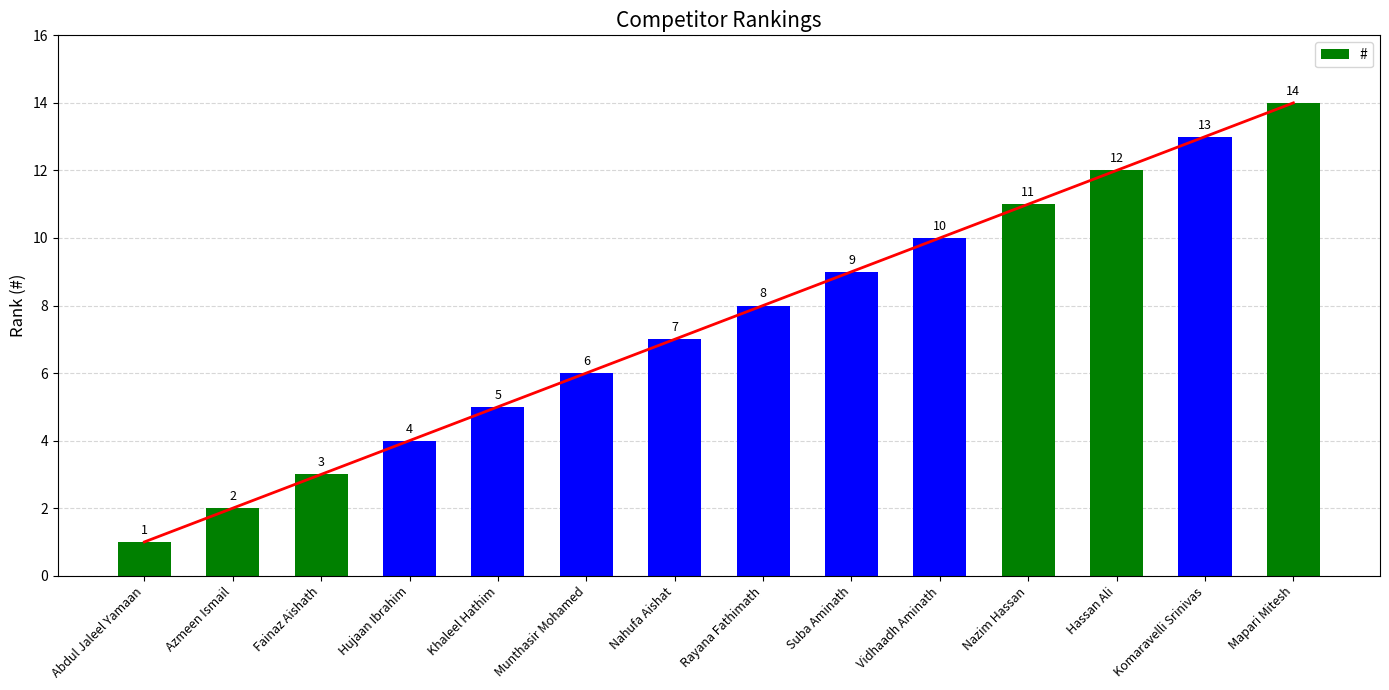

How many data points are less than 8?

7